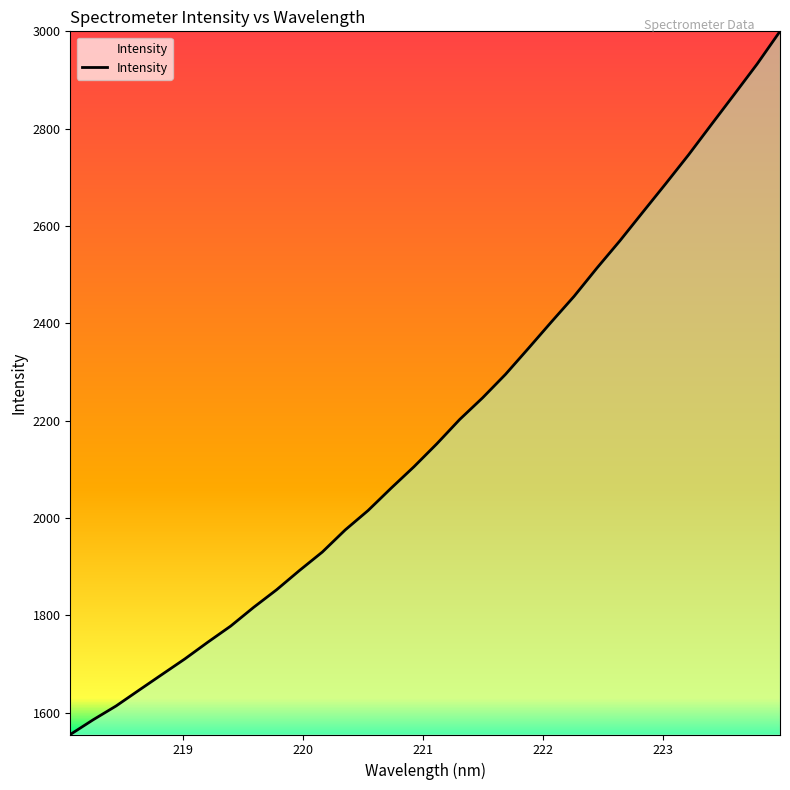

Reading right to left, list all the values displayed in this chart.

3000.2	2933.1	2870.6	2808.7	2746.3	2686.9	2628.5	2569.8	2514.0	2455.8	2402.7	2348.7	2295.3	2247.1	2202.6	2152.6	2105.4	2061.3	2015.6	1975.6	1930.2	1892.2	1852.5	1816.5	1778.1	1744.9	1710.6	1678.6	1646.4	1613.9	1585.6	1555.3